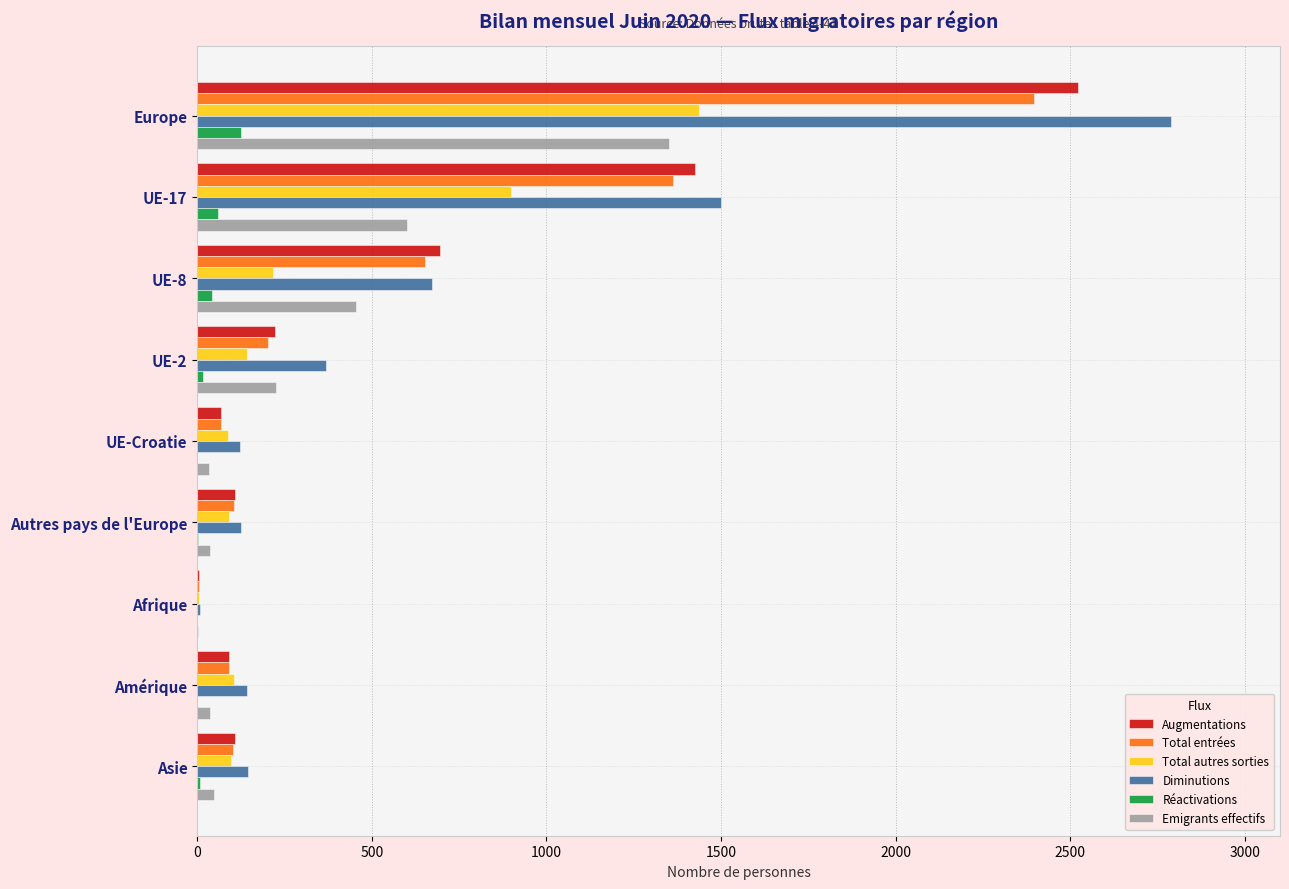

At which category is the sum across all series the highest?

Europe